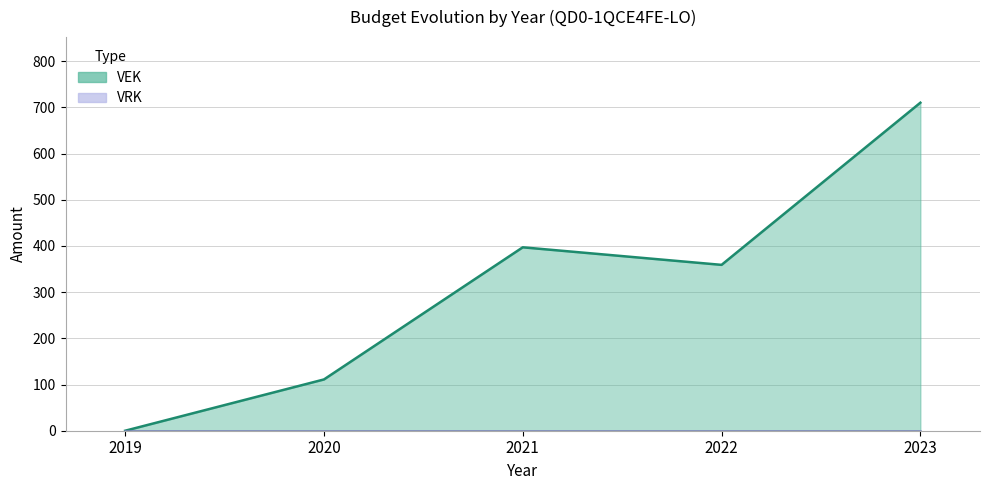

Reading left to right, list all the values displayed in this chart.

0	111	397	359	710